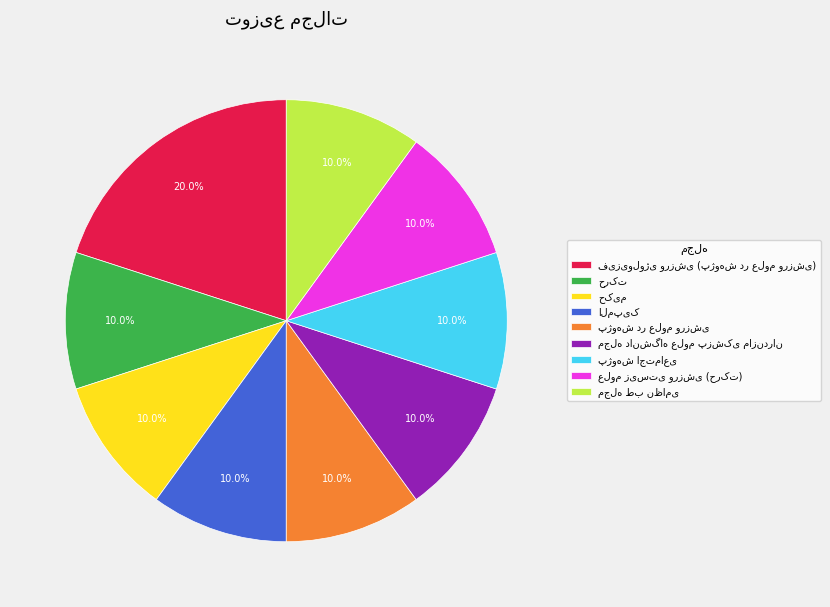

Is there a majority slice in this chart?

No